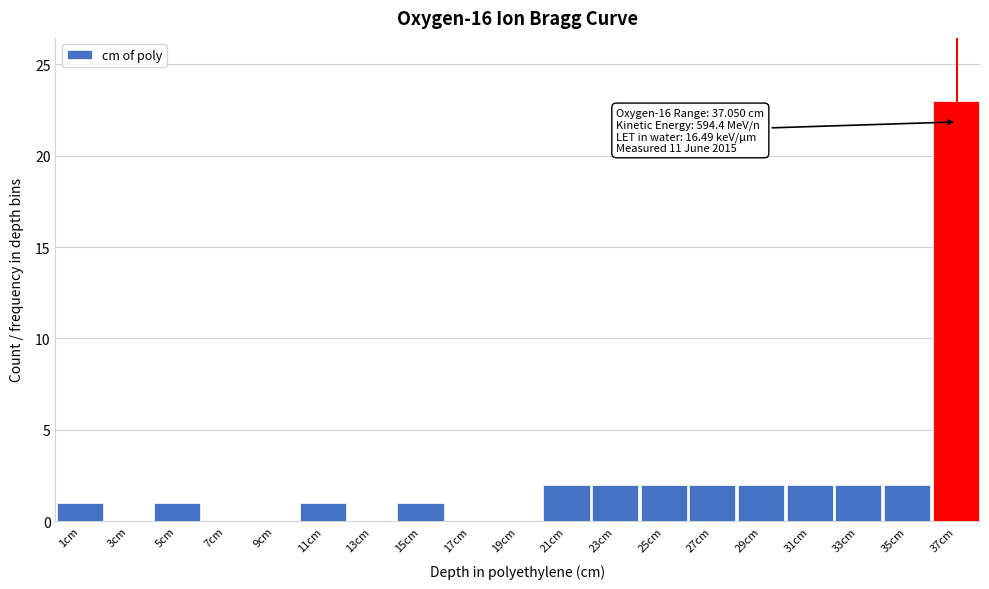

Which range on the x-axis has the tallest bar?

36 to 38